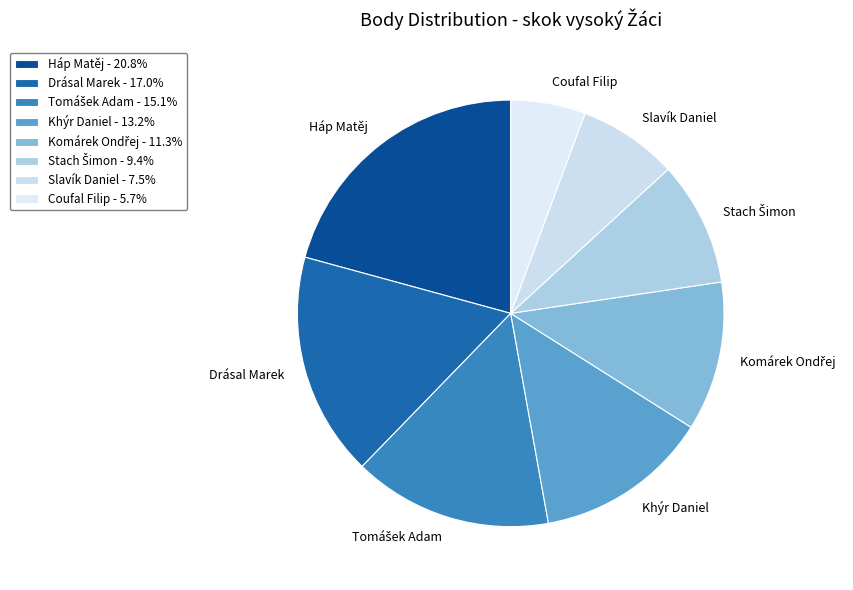

Count the number of slices in the pie.

8